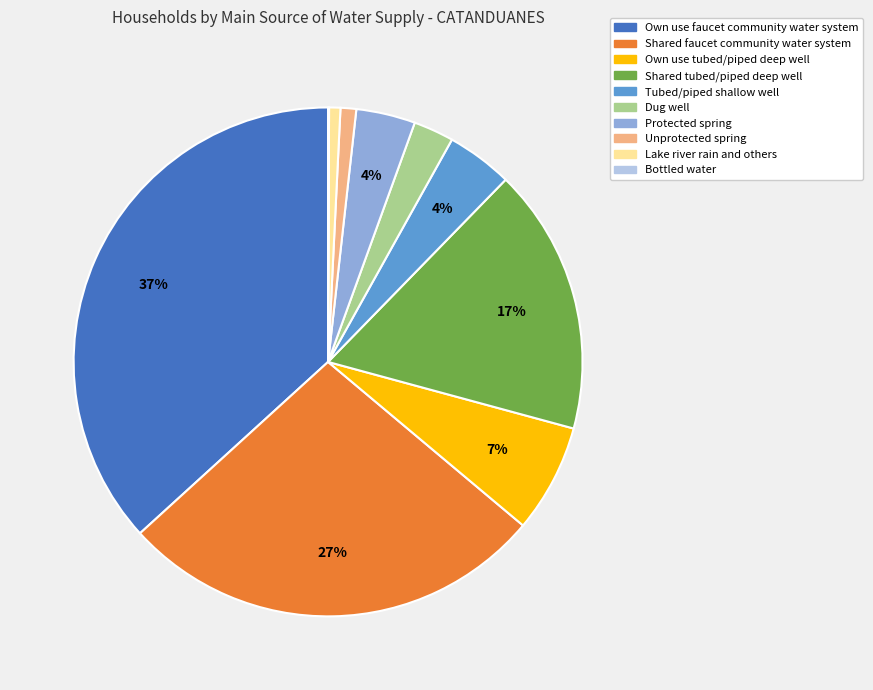

Which has a higher value, Tubed/piped shallow well or Own use faucet community water system?

Own use faucet community water system